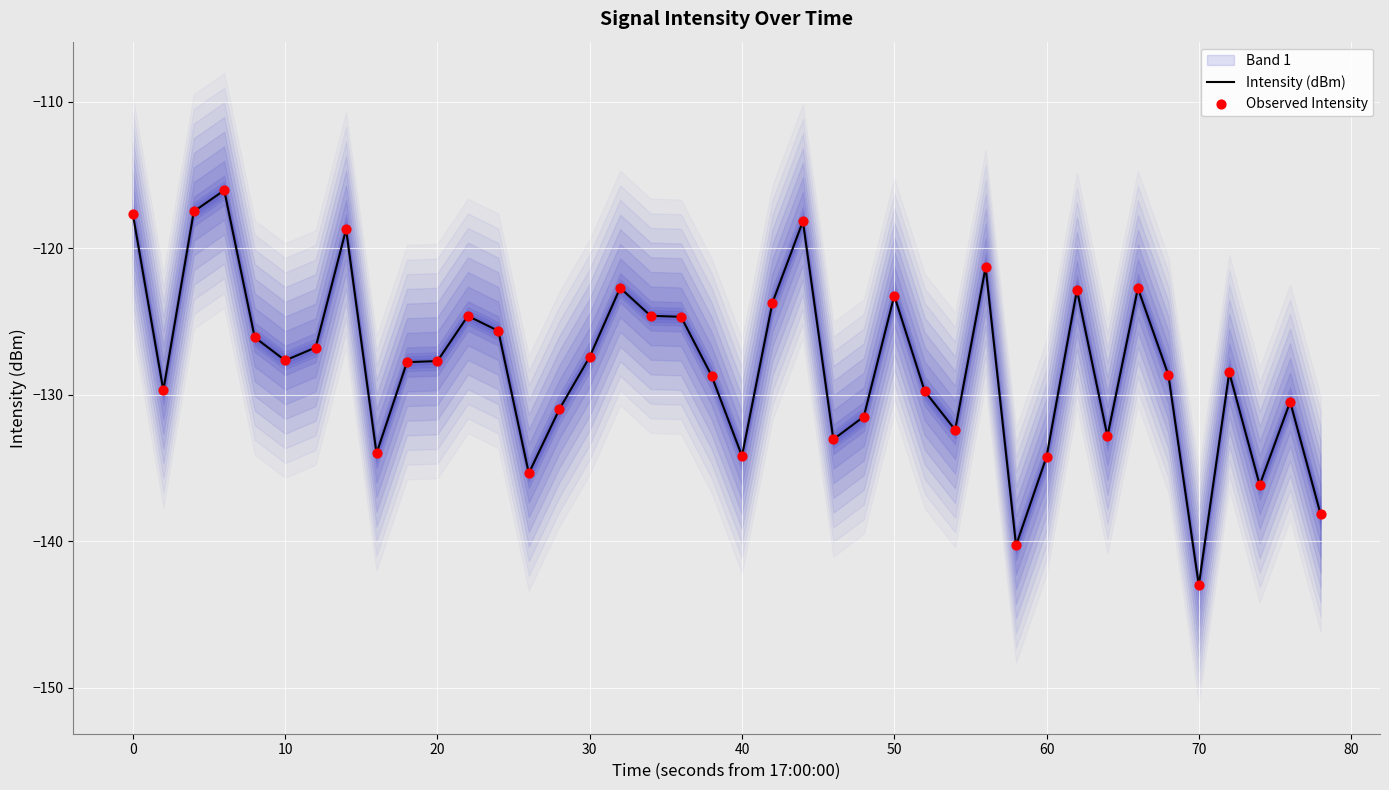

What is the lowest value of the Intensity (dBm) series?

-143.0